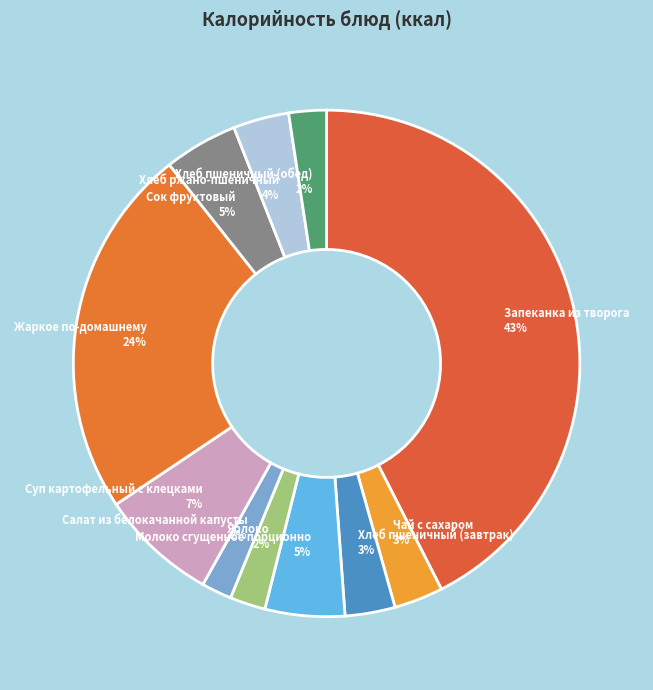

To the nearest percent, what is the difference between the largest and smallest slice percentages?

41%